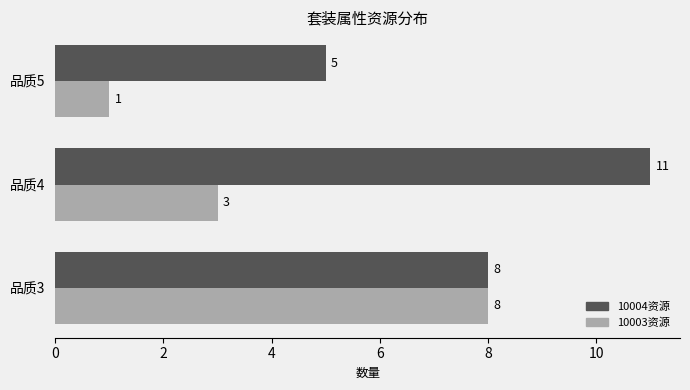

Which series has the widest spread of values?

10003资源